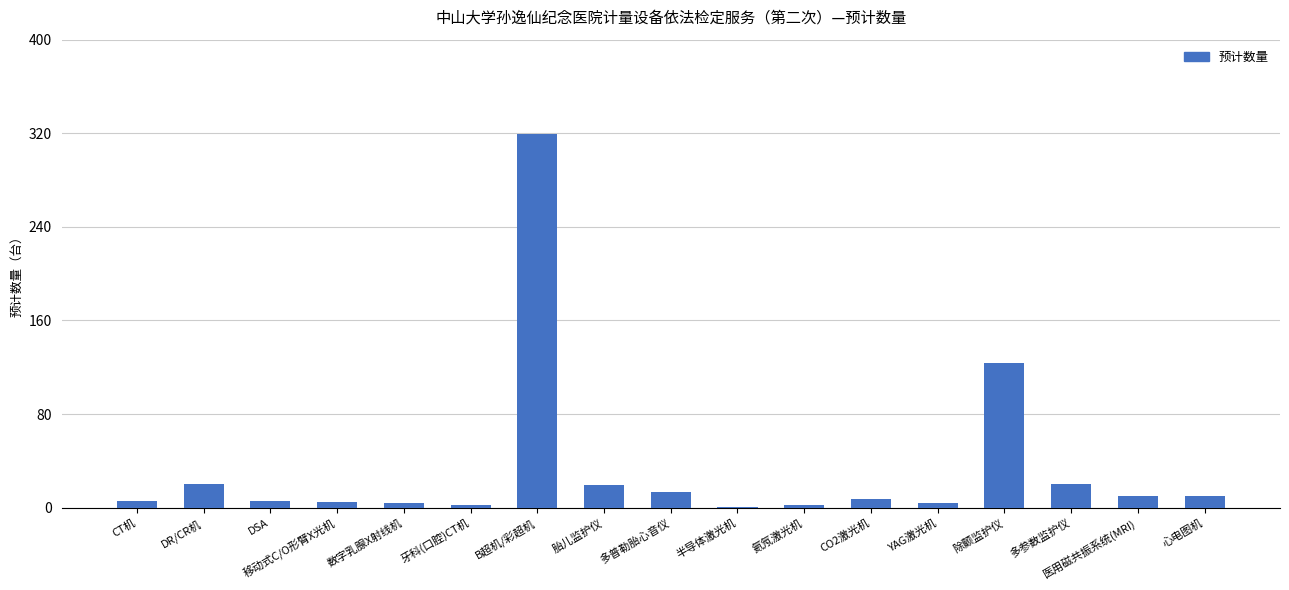

What is the maximum value shown in the chart?

319